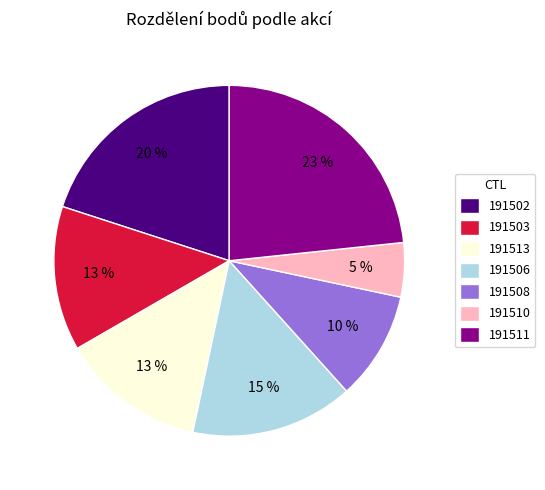

What is the largest slice in the pie chart?

191511